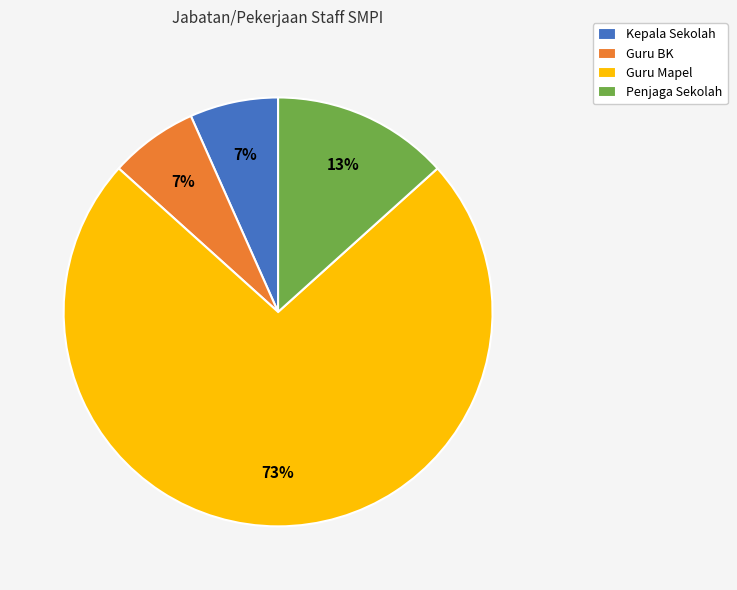

Is the sum of Penjaga Sekolah and Guru Mapel greater than half?

Yes